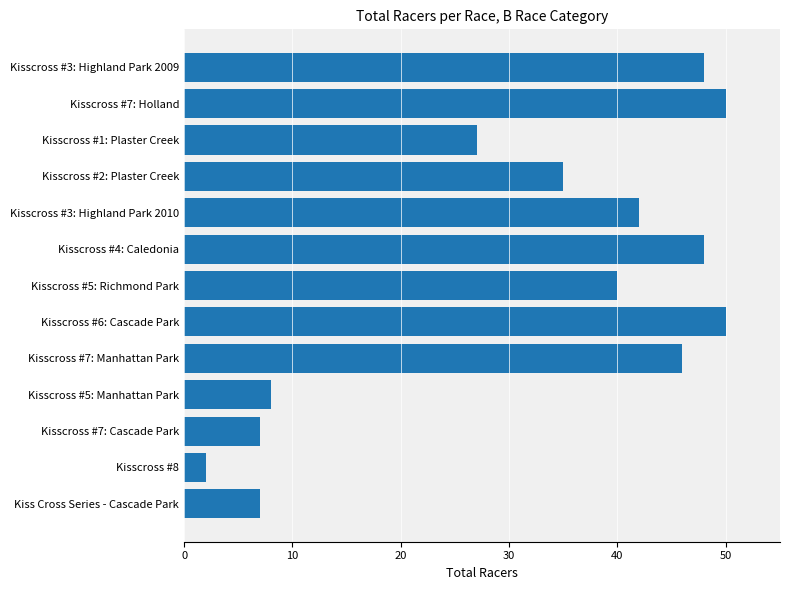

Where is the data nearest to the value 26?

Kisscross #1: Plaster Creek